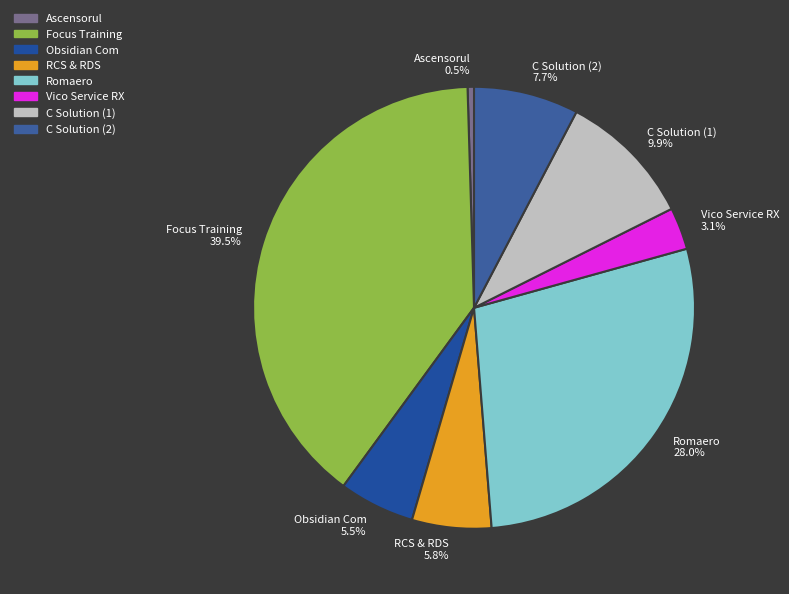

How many segments does this pie chart have?

8